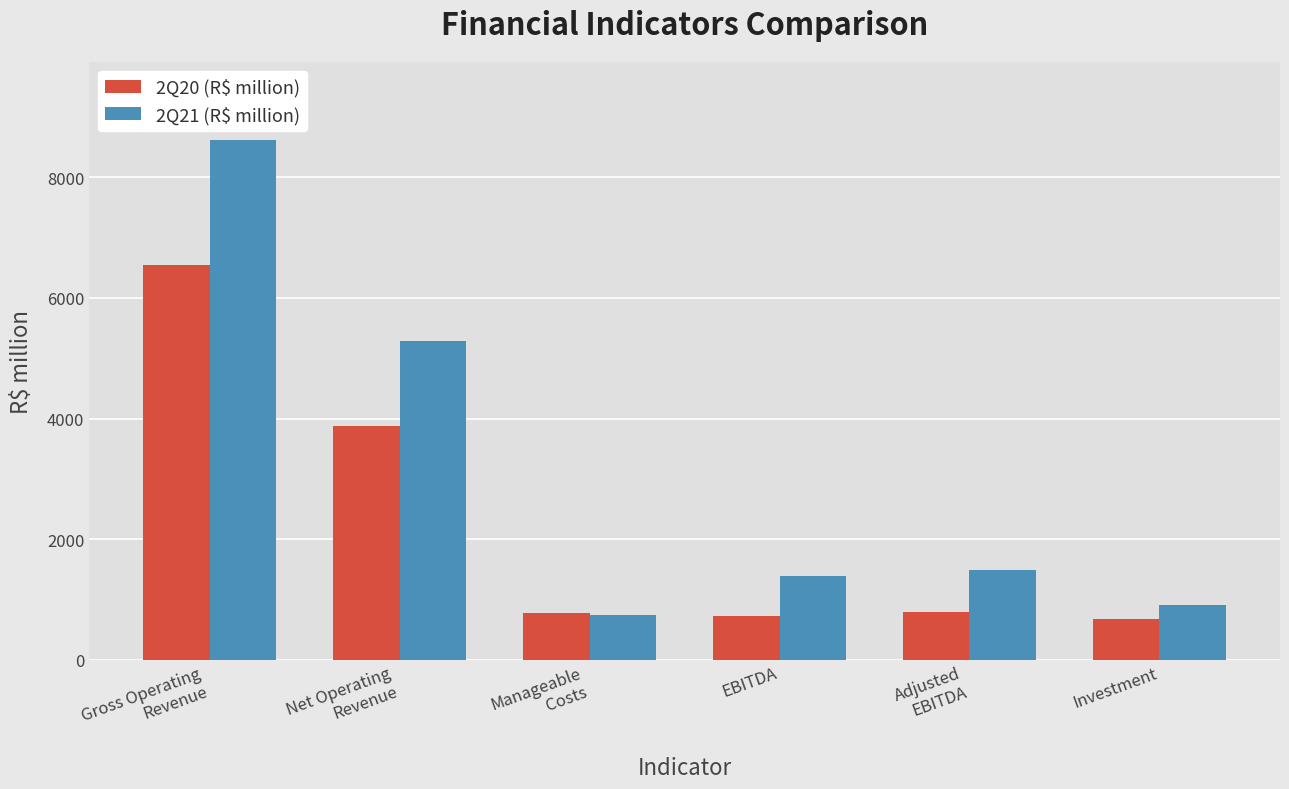

What is the minimum value shown in the chart?

671.5